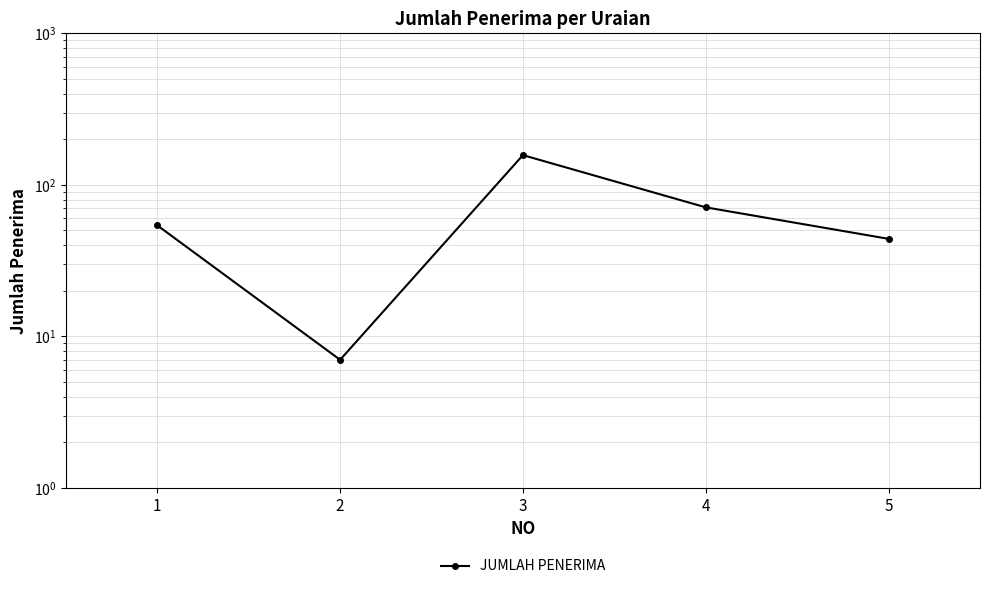

What is the change in value from 2 to 3?

+150